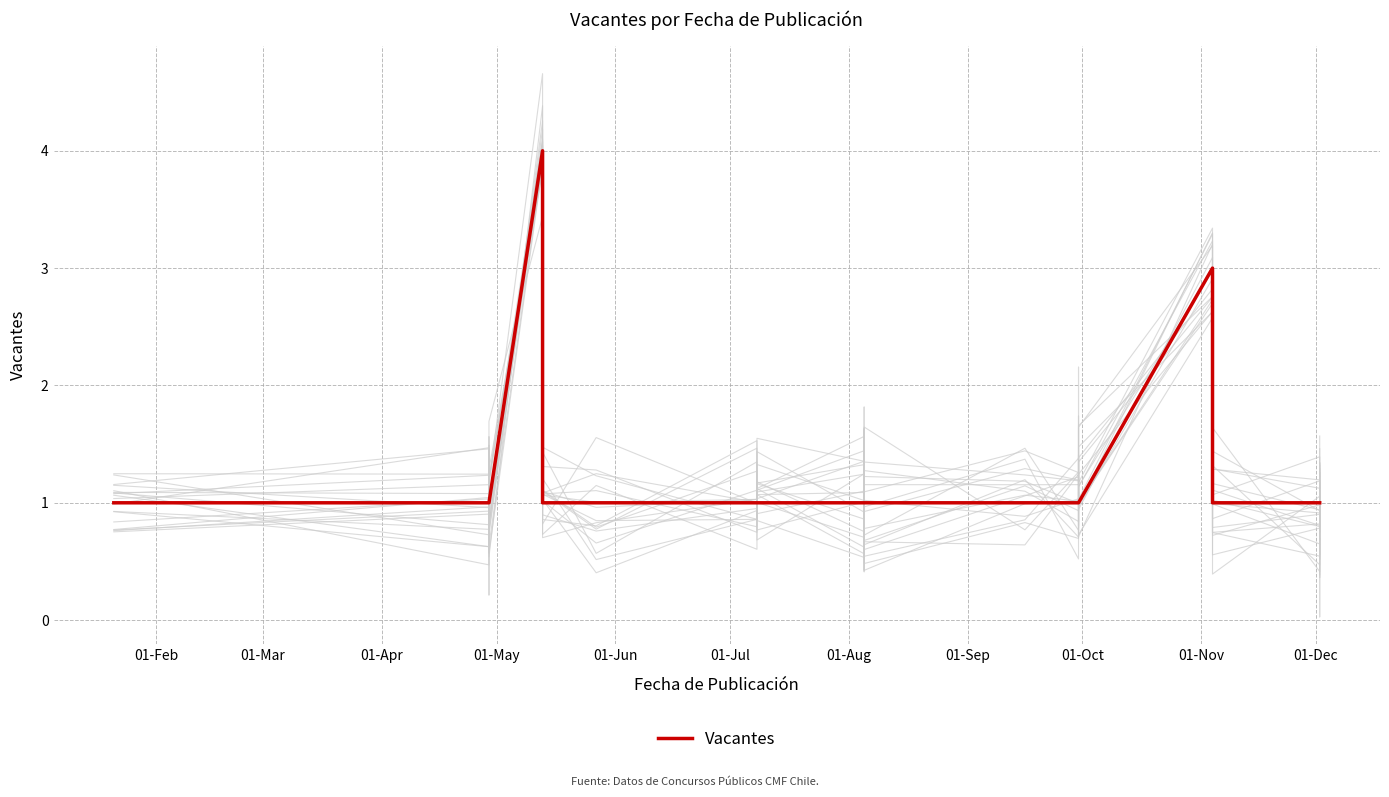

At which label is the value closest to 2?

01-Feb